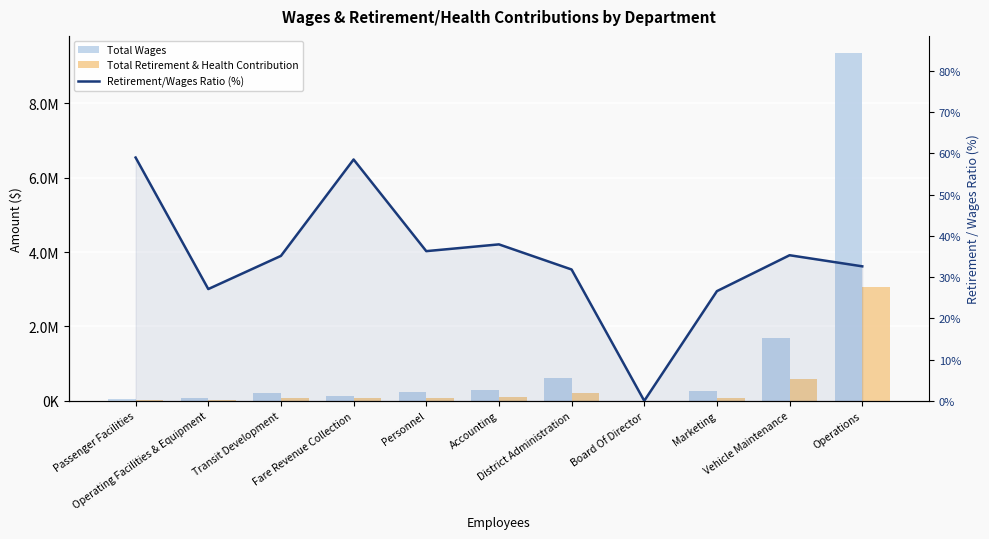

Rank the series at Passenger Facilities from lowest to highest value.

Retirement/Wages Ratio (%), Total Retirement & Health Contribution, Total Wages